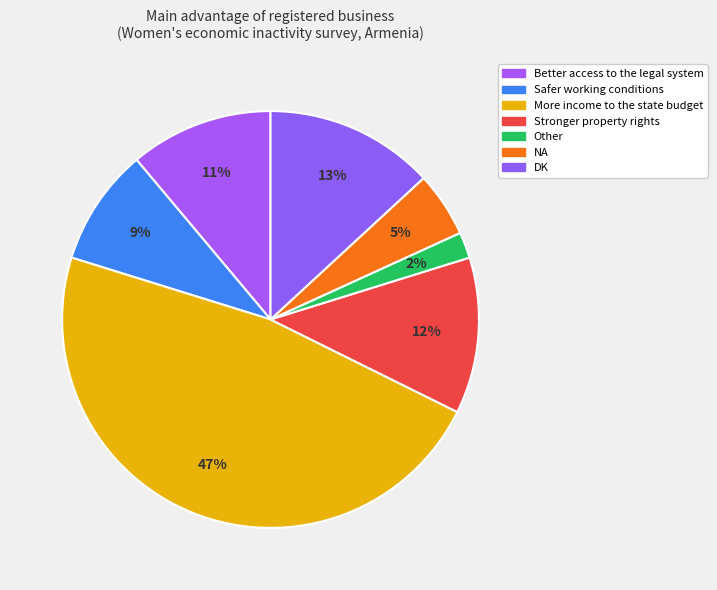

Which slice is the largest?

More income to the state budget